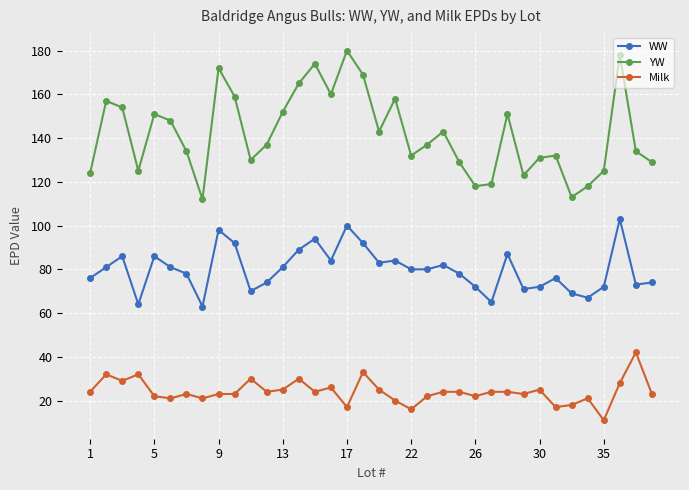

True or false: Milk has more than 2 points higher than both neighbors.

True